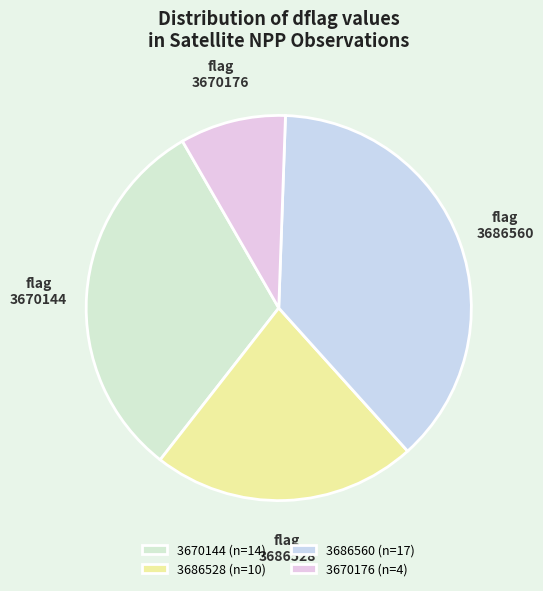

Which has a higher value, 3686528 or 3686560?

3686560